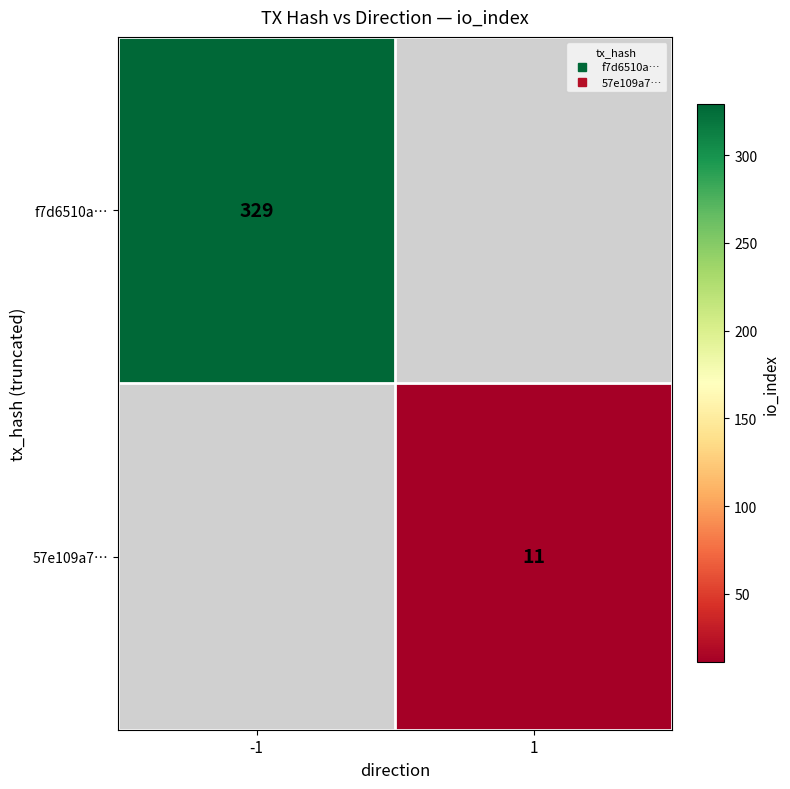

List the labels in order of 57e109a7… value, largest first.

-1, 1